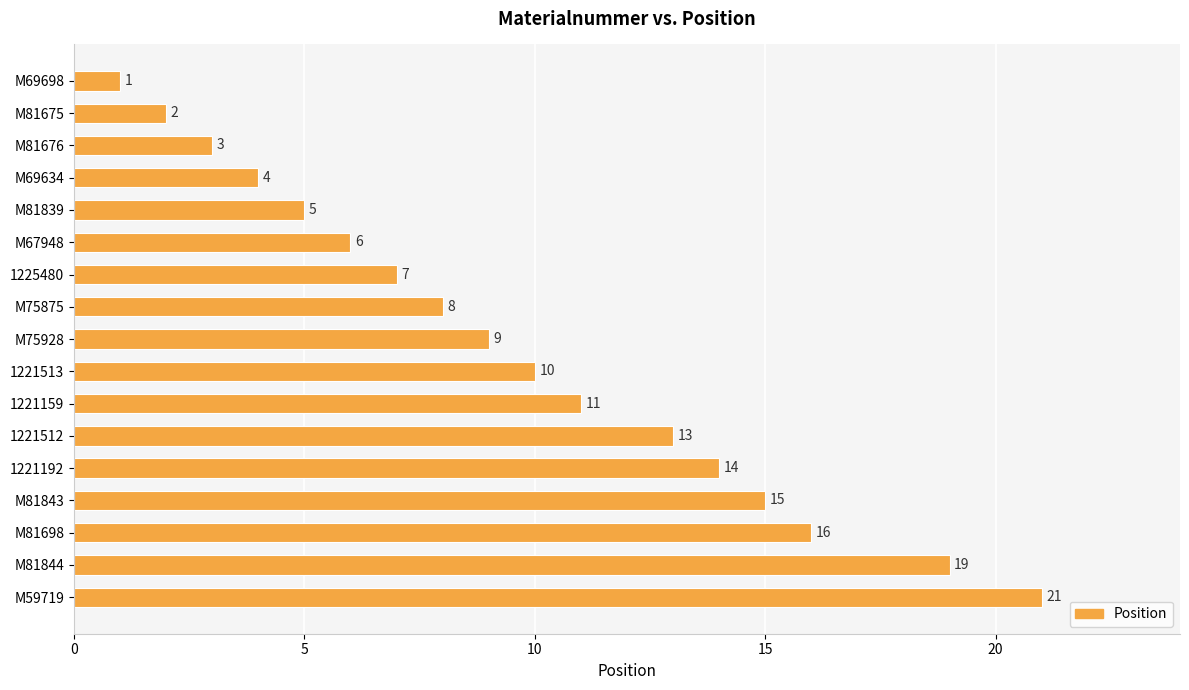

What is the average value?

10